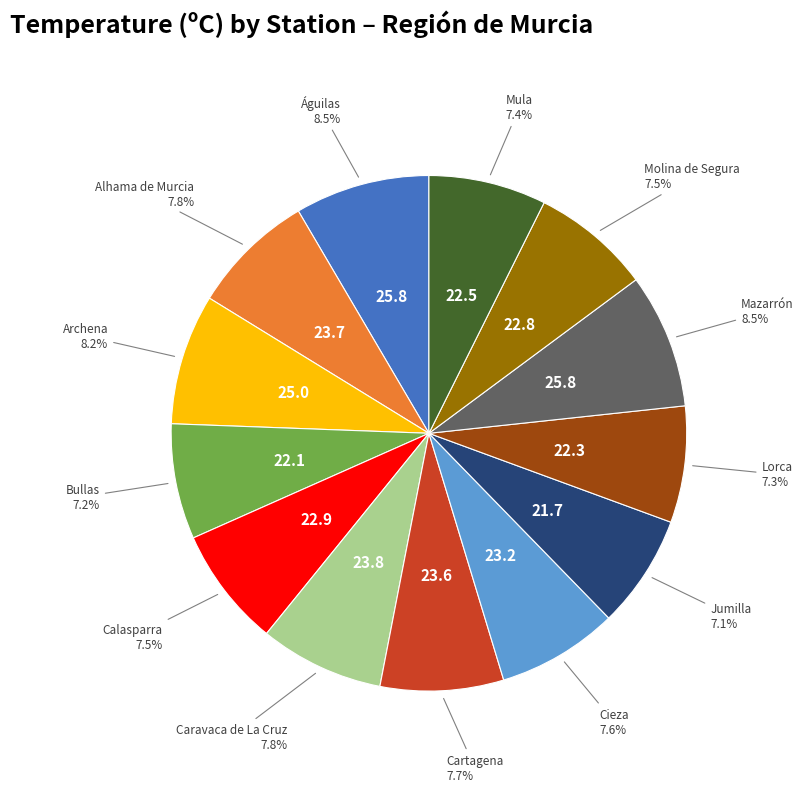

Is there any slice that represents more than half of the pie?

No